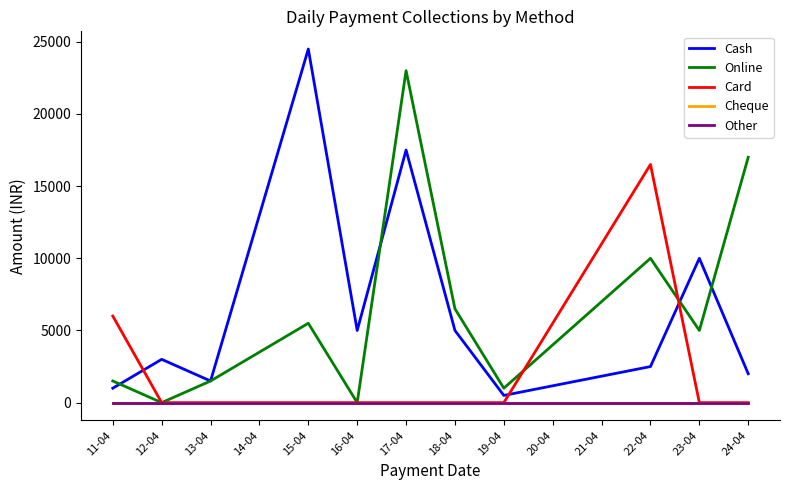

Is this an area chart (filled region under the line)?

No